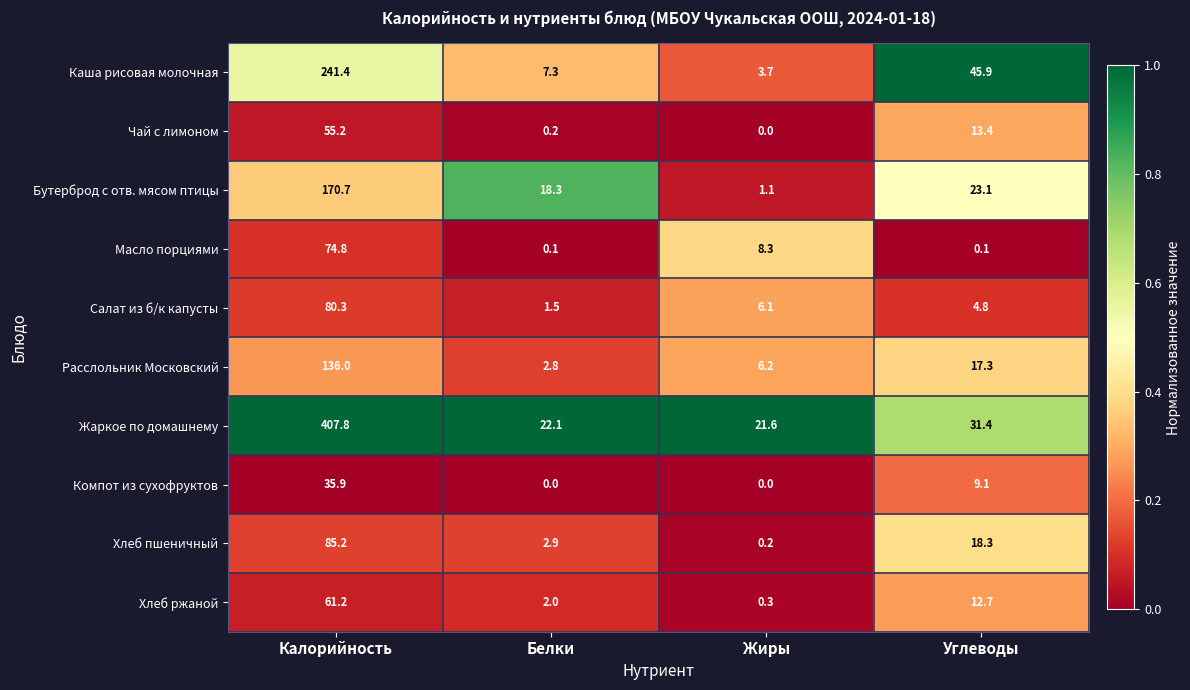

What is the sum of all Салат из б/к капусты values?

92.7